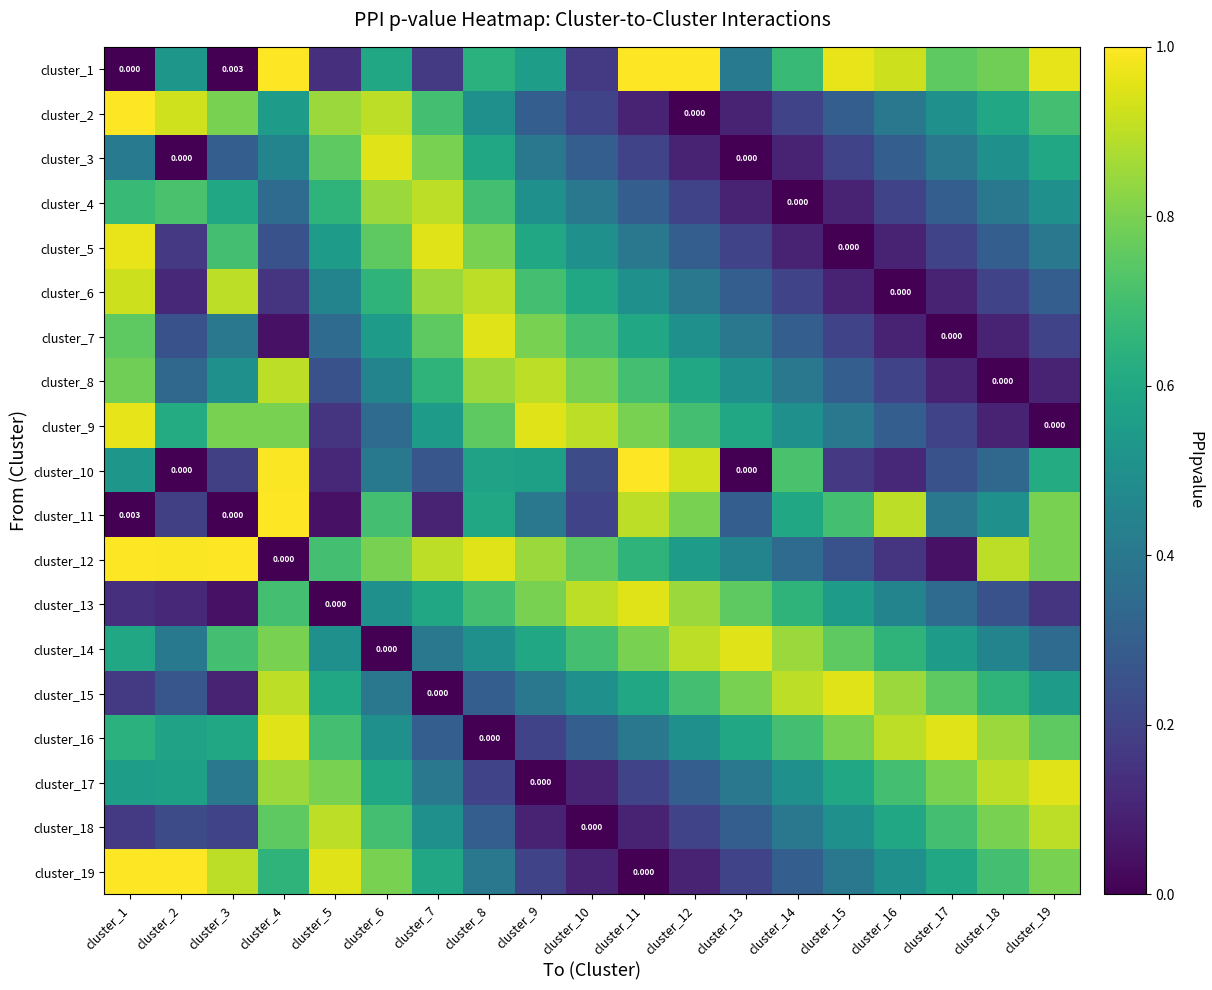

Rank the series at cluster_14 from lowest to highest value.

cluster_4, cluster_3, cluster_5, cluster_2, cluster_6, cluster_7, cluster_19, cluster_12, cluster_8, cluster_18, cluster_9, cluster_17, cluster_11, cluster_13, cluster_1, cluster_16, cluster_10, cluster_14, cluster_15